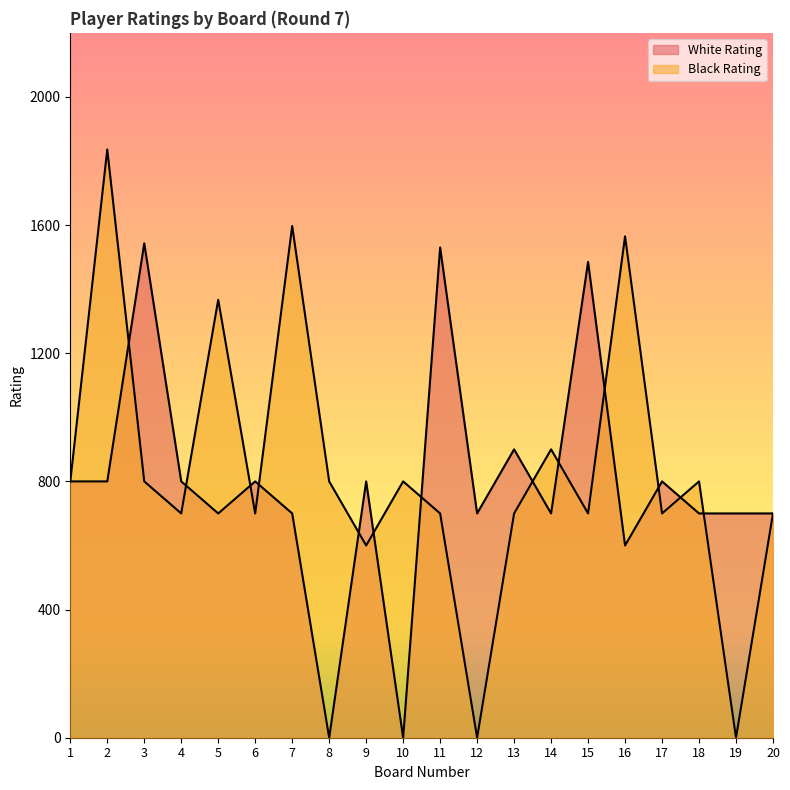

What are all the series names shown in the legend?

White Rating, Black Rating